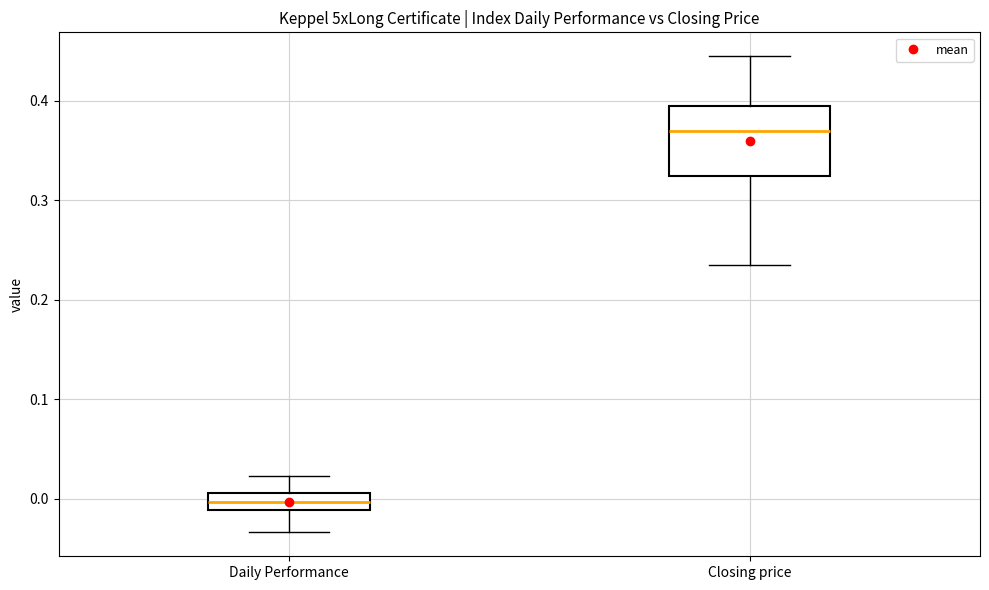

Which box's median line is the lowest?

Daily Performance